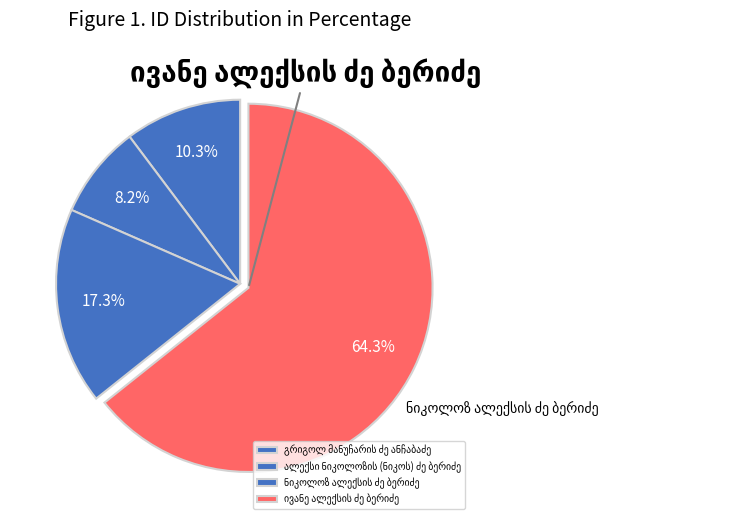

To the nearest percent, what percentage of the pie is ალექსი ნიკოლოზის (ნიკოს) ძე ბერიძე?

8%